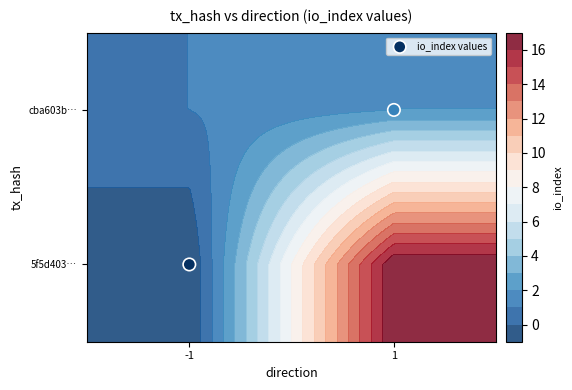

Which has a higher value, 1 or -1?

1